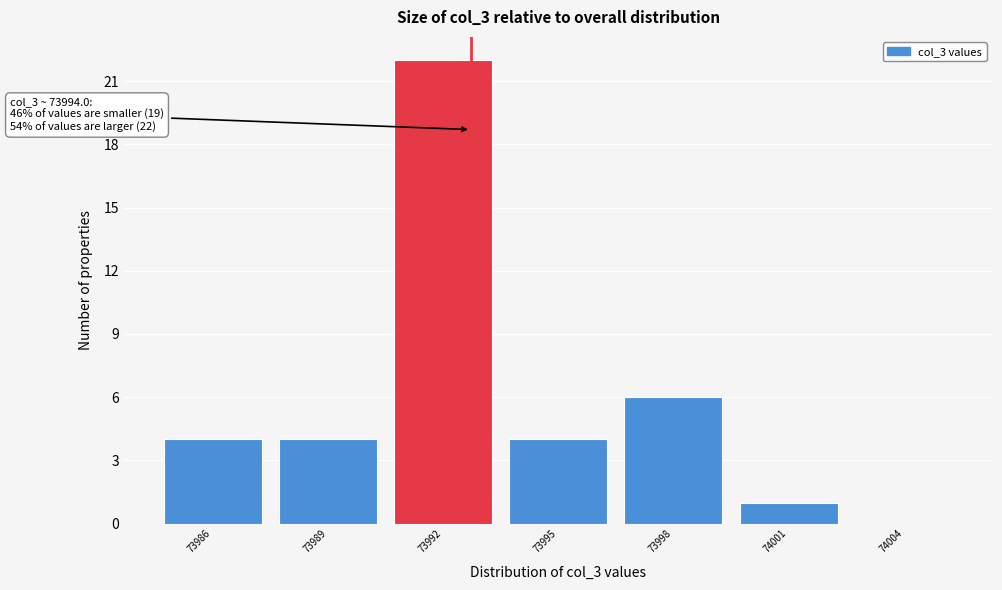

Reading left to right, list all the values displayed in this chart.

73986=4	73989=4	73992=22	73995=4	73998=6	74001=1	74004=0